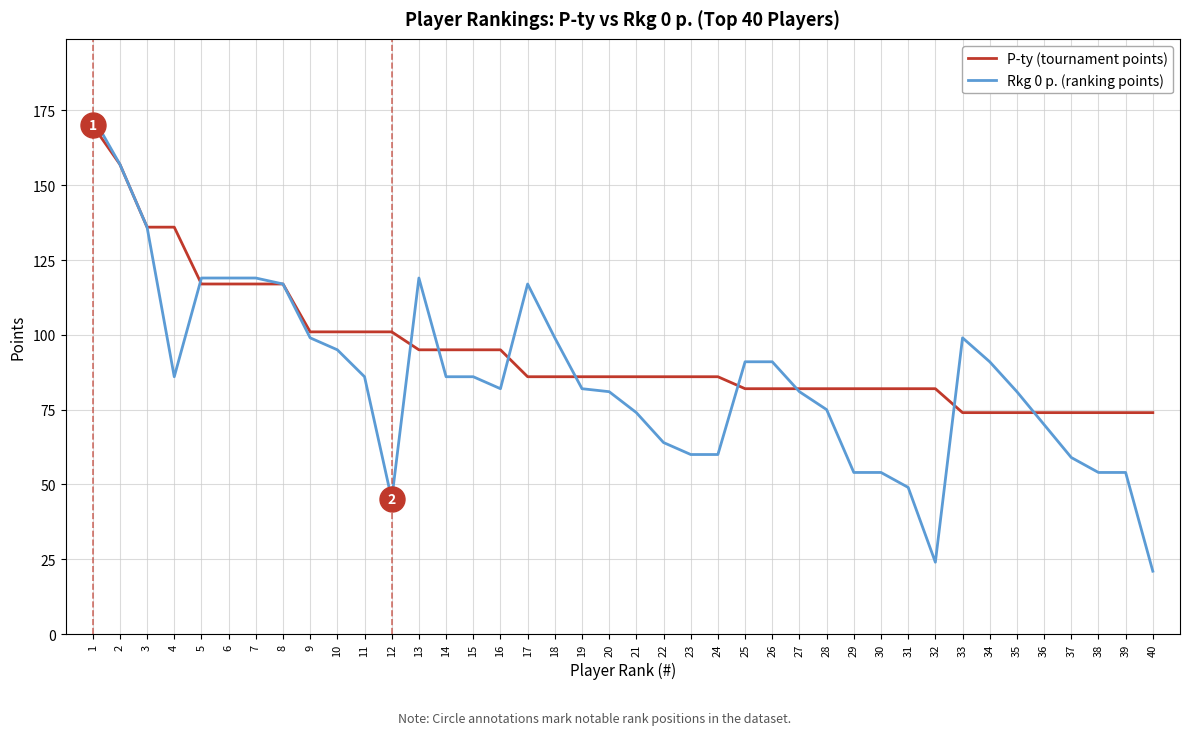

At which label does Rkg 0 p. (ranking points) first exceed 86?

1